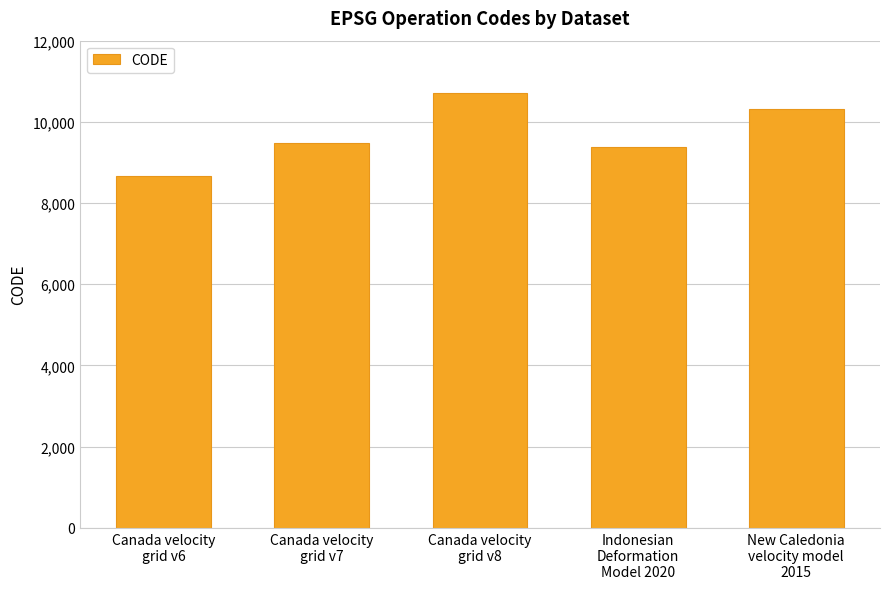

How many distinct data groups are displayed?

1